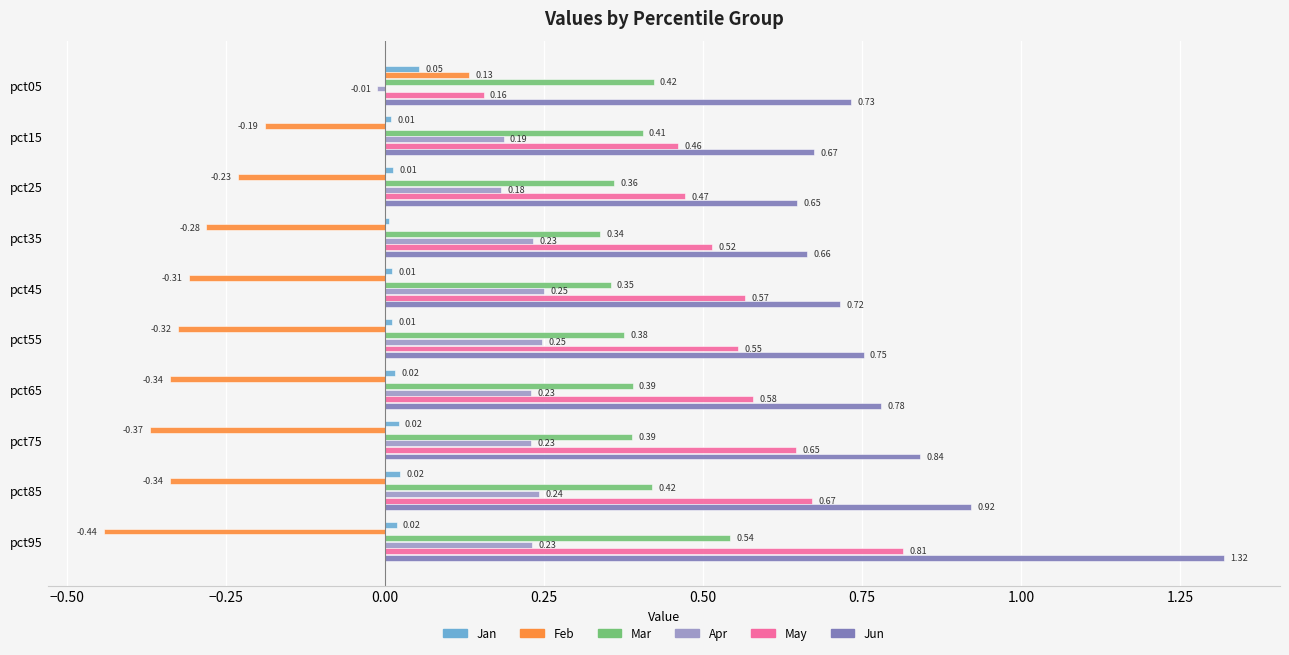

At which category does the chart reach its minimum across all series?

pct95